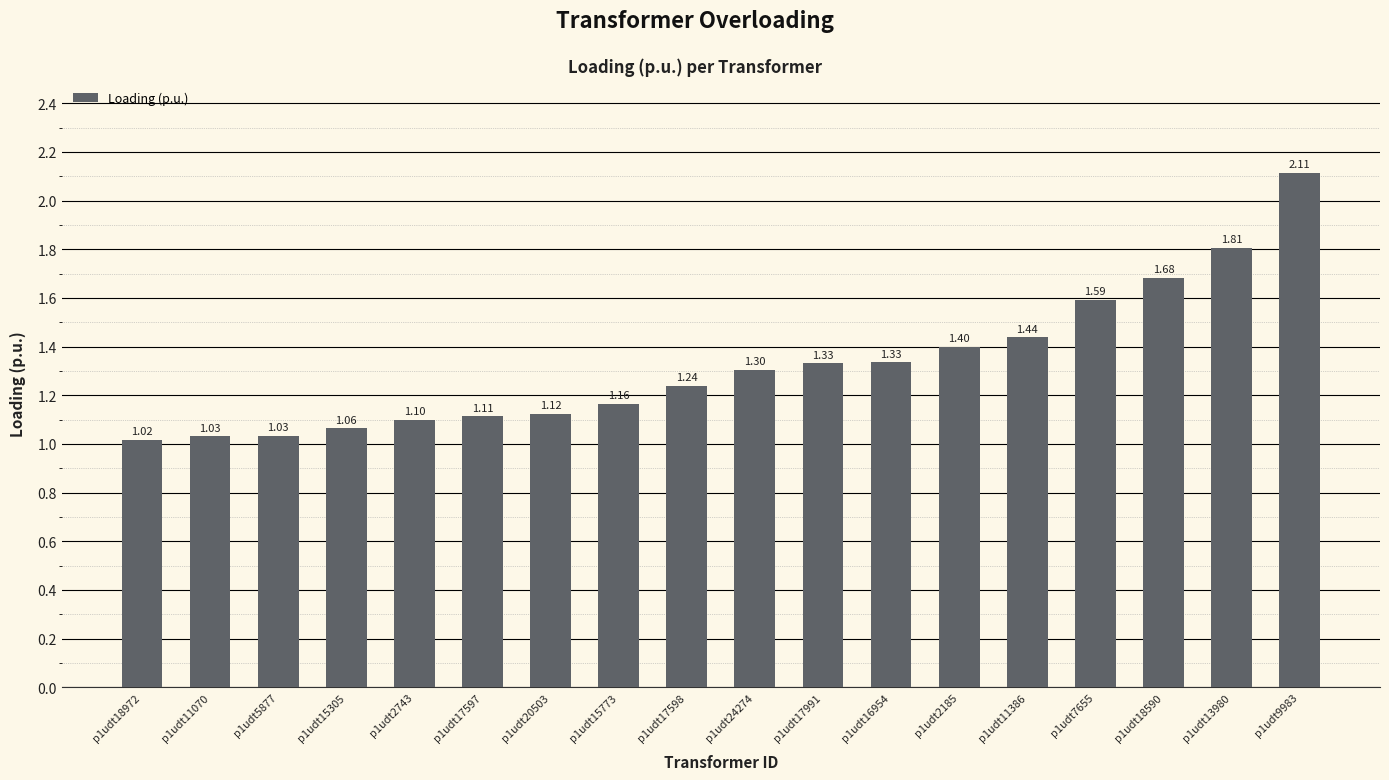

At which label is the value closest to 1?

p1udt18972